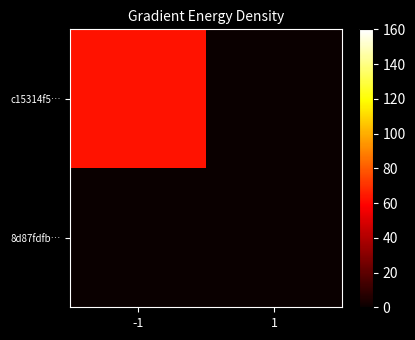

Which category has the lowest value across all series?

1